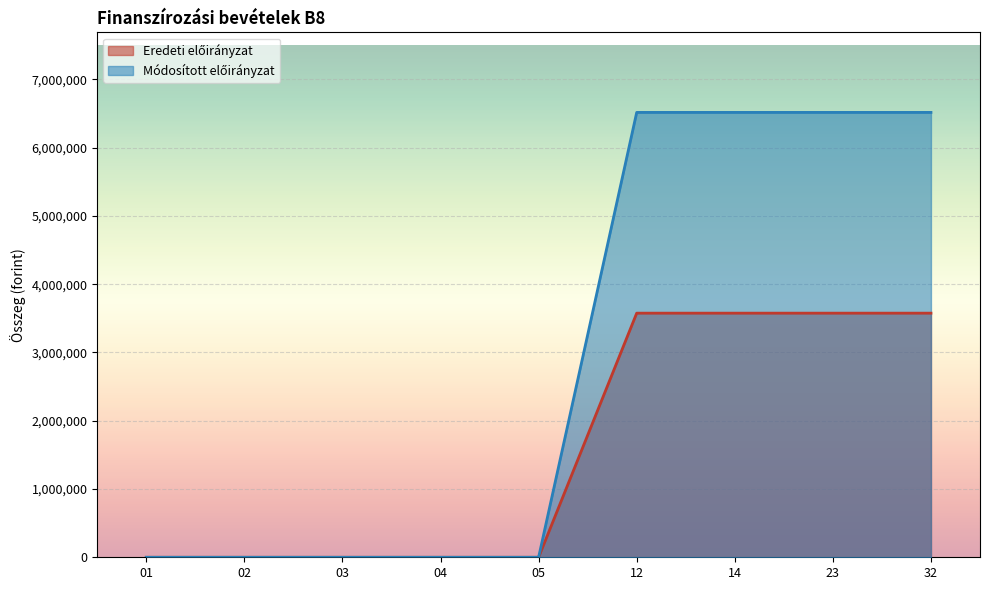

Which series has the largest total across all categories?

Módosított előirányzat